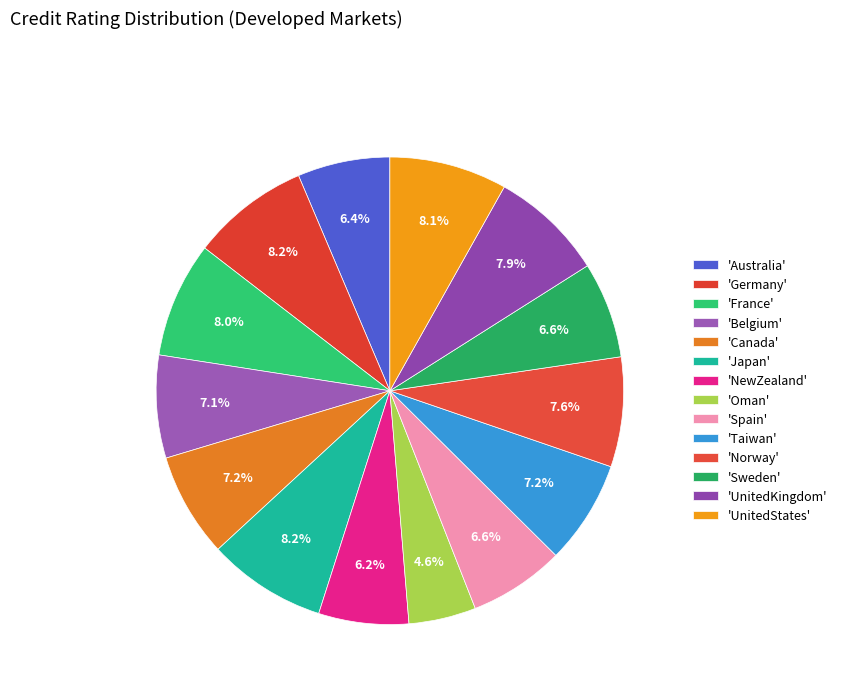

How many slices are in this pie chart?

14